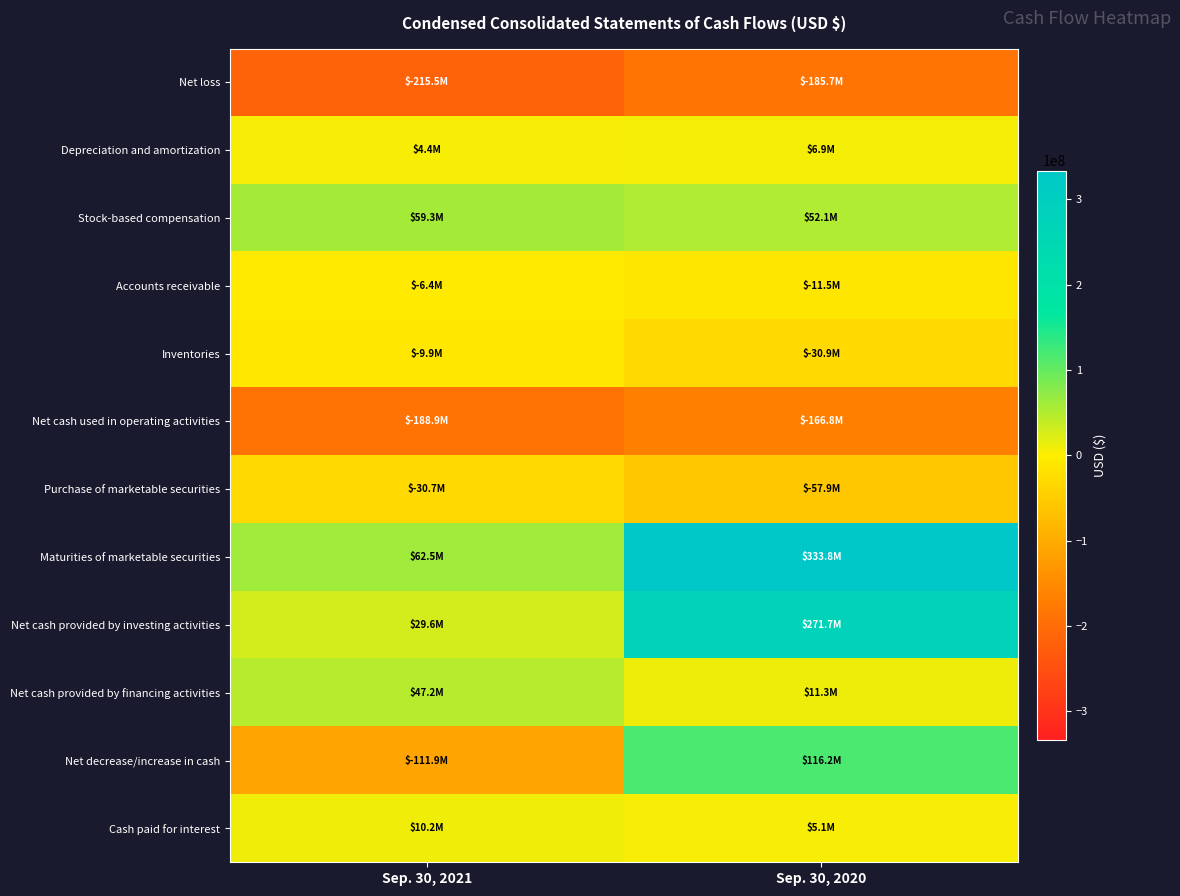

Which category has the highest value across all series?

Sep. 30, 2020